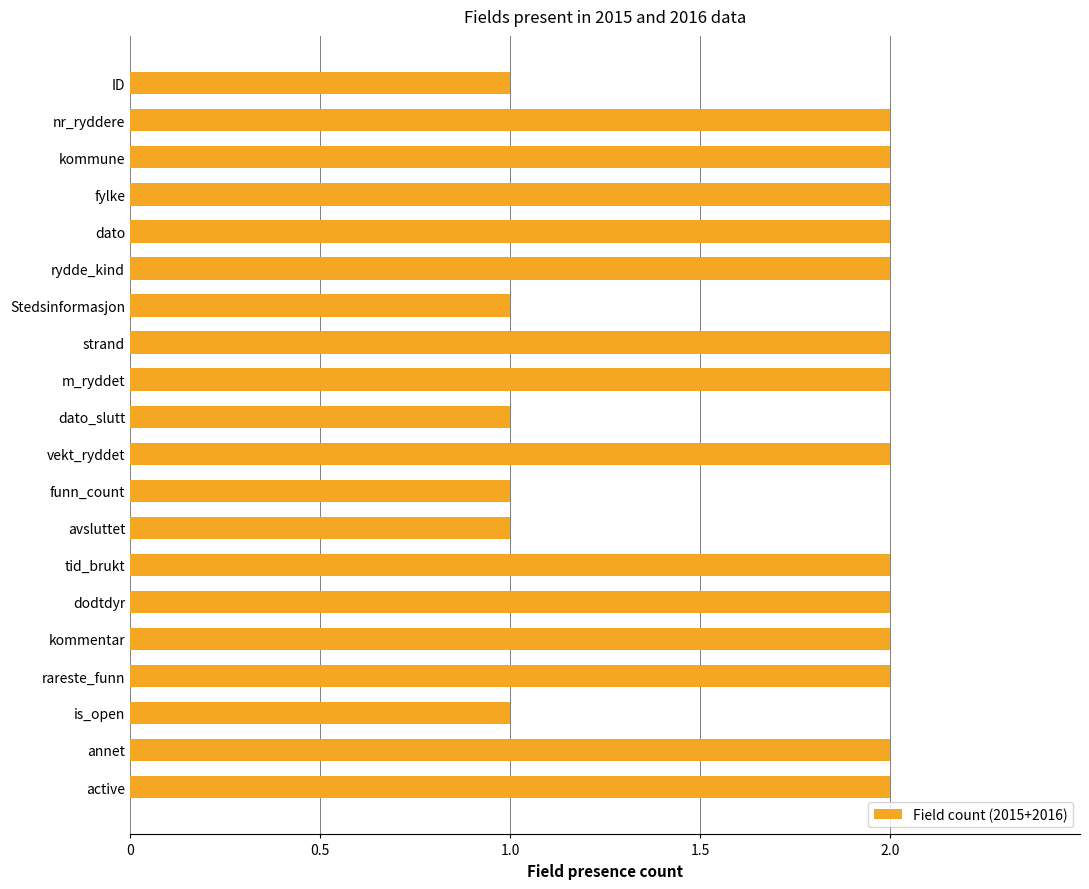

How many bars are there in total?

20